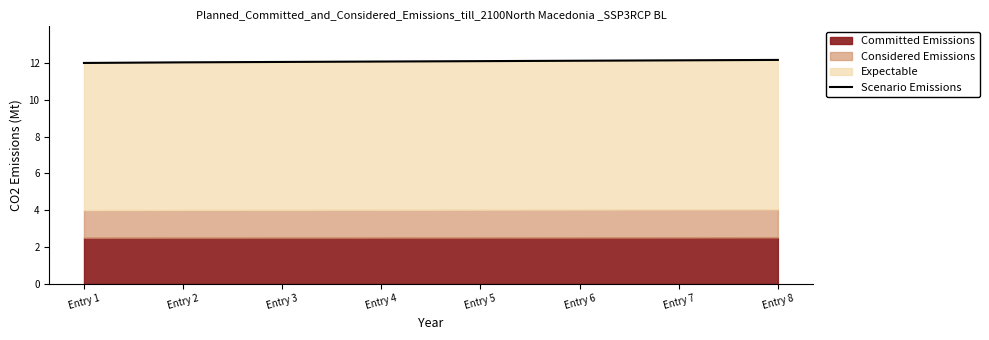

Reading left to right, list all the values displayed in this chart.

12.0	12.0	12.1	12.1	12.1	12.1	12.1	12.2